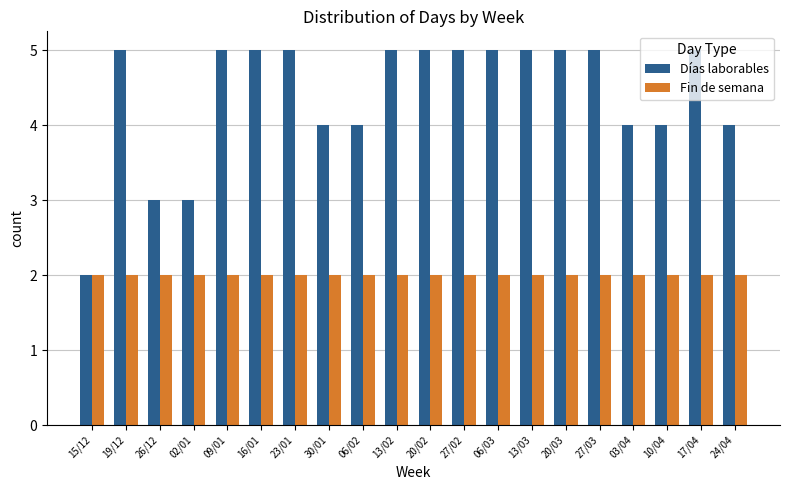

What is the lowest value of the Días laborables series?

2